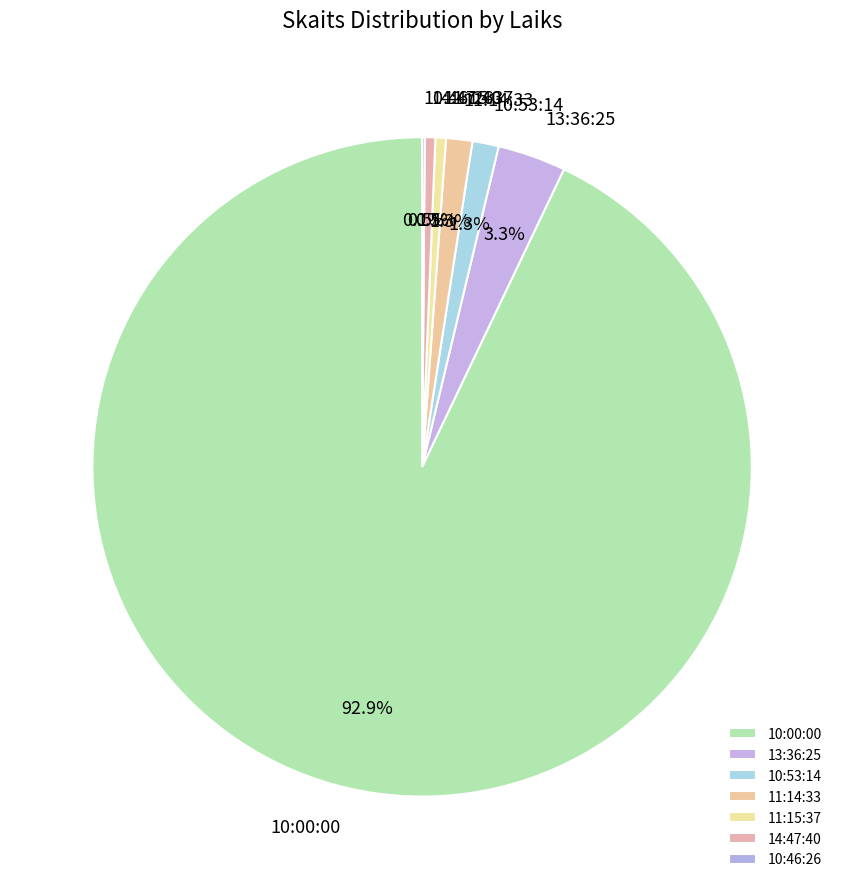

How much of the chart is everything except 11:15:37?

99.5%